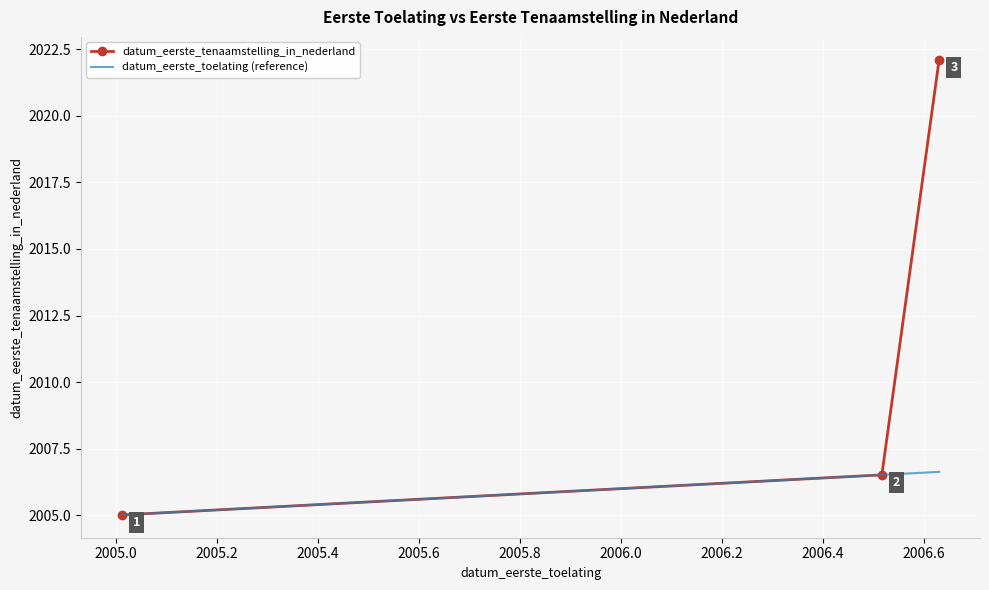

Which series has the largest total across all categories?

datum_eerste_tenaamstelling_in_nederland